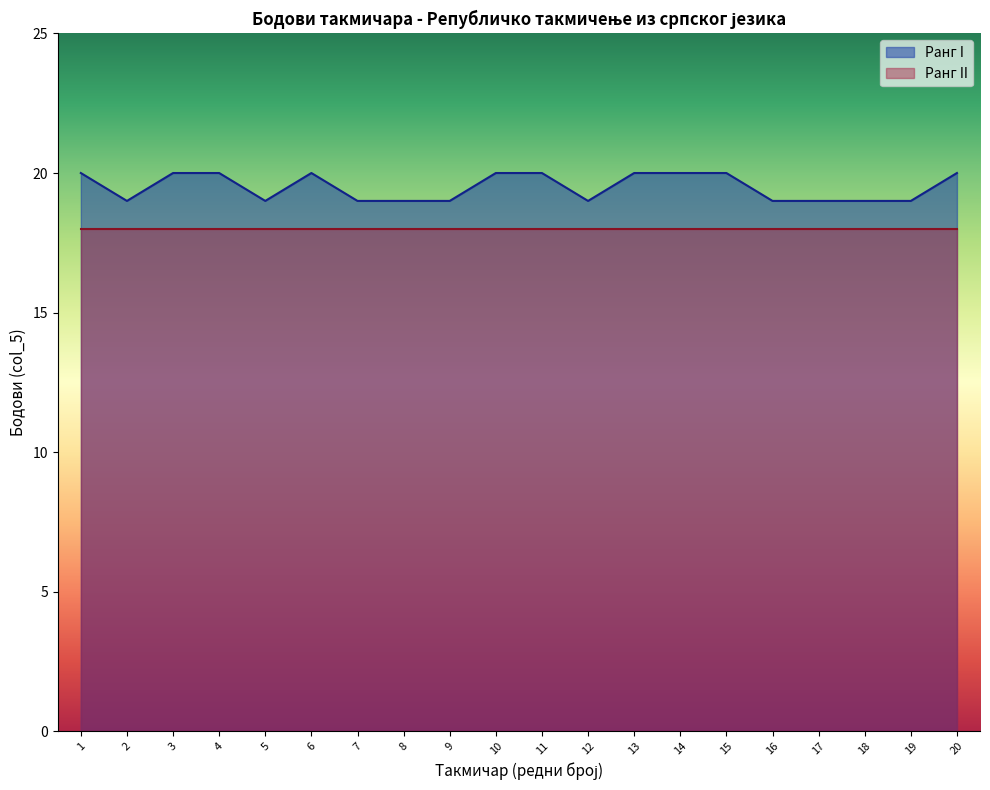

What is the value of the 17th point from the left?

19